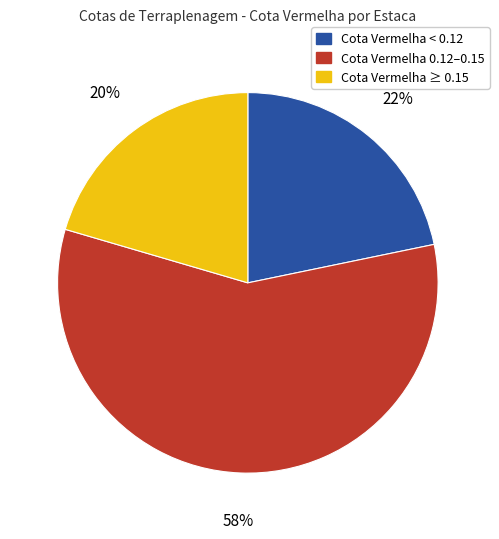

Is the sum of Cota Vermelha ≥ 0.15 and Cota Vermelha 0.12–0.15 greater than half?

Yes